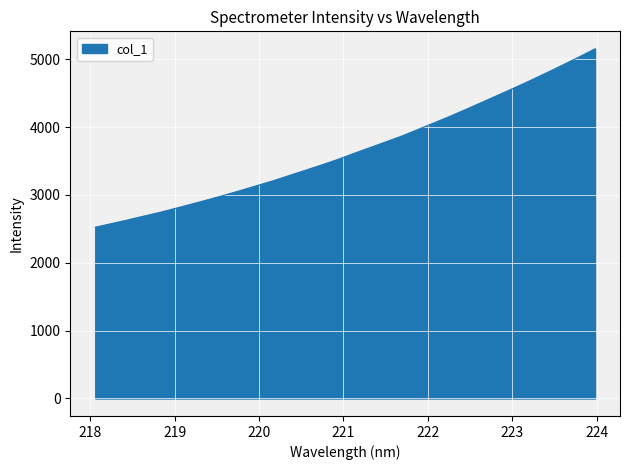

How many lines are shown in the chart?

1